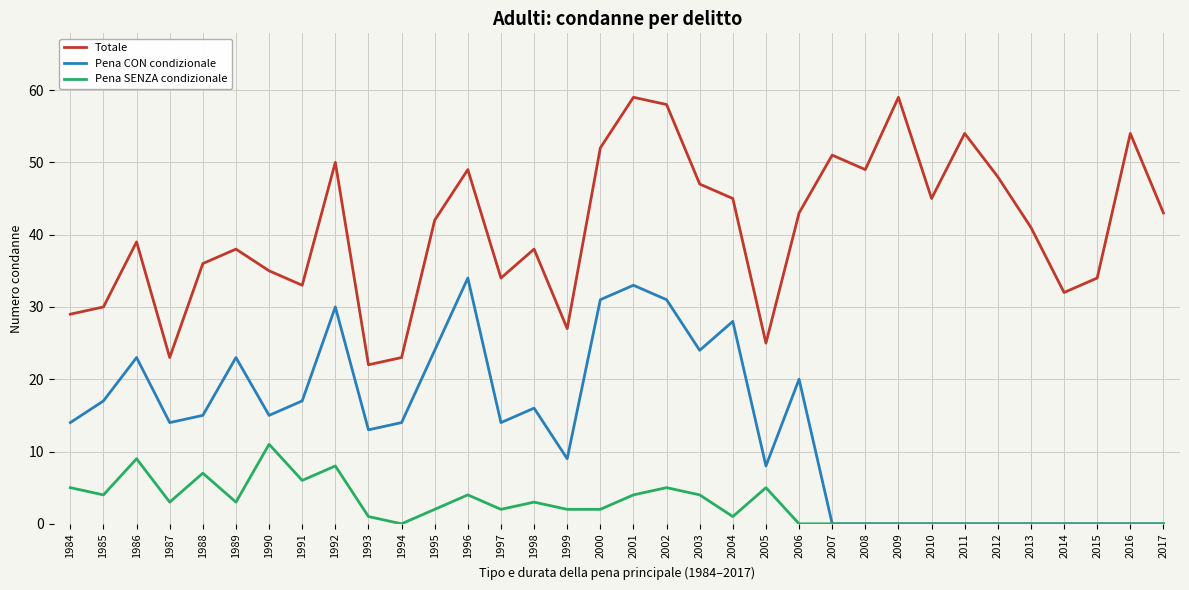

Rank the series by their maximum value, from highest to lowest.

Totale, Pena CON condizionale, Pena SENZA condizionale